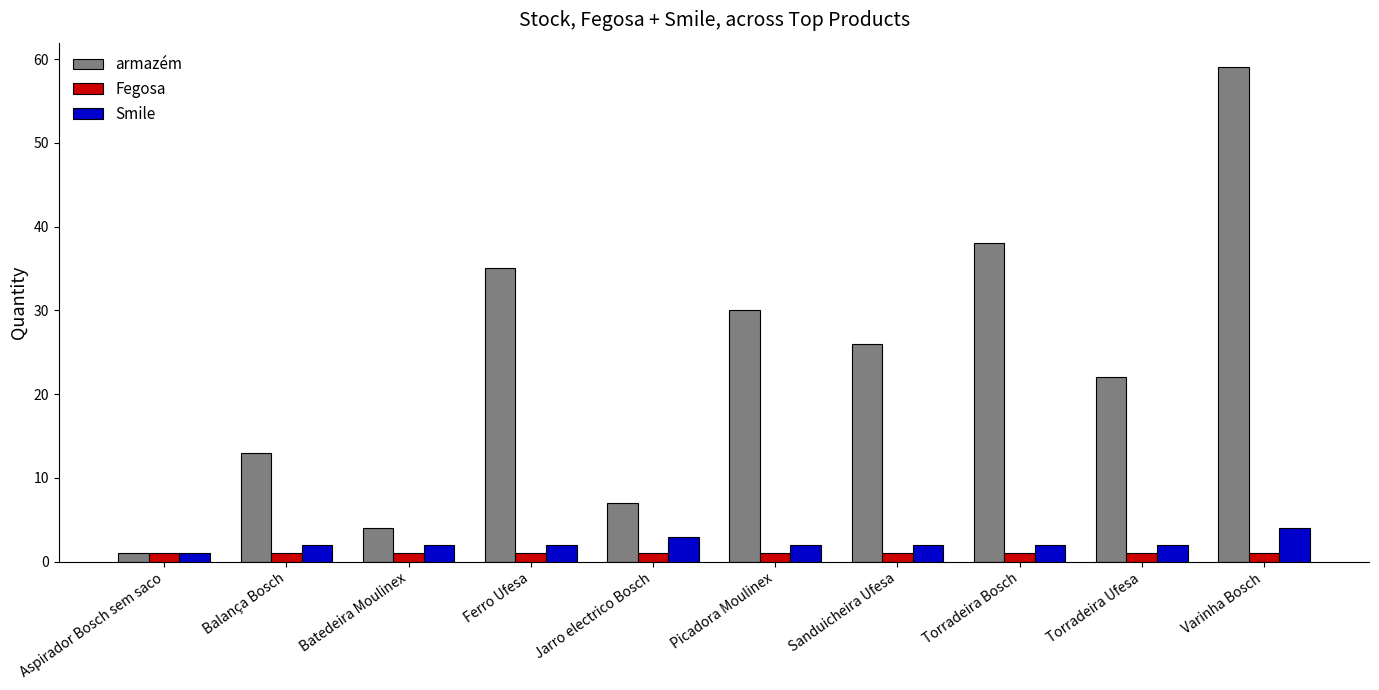

Count the number of data series in this chart.

3